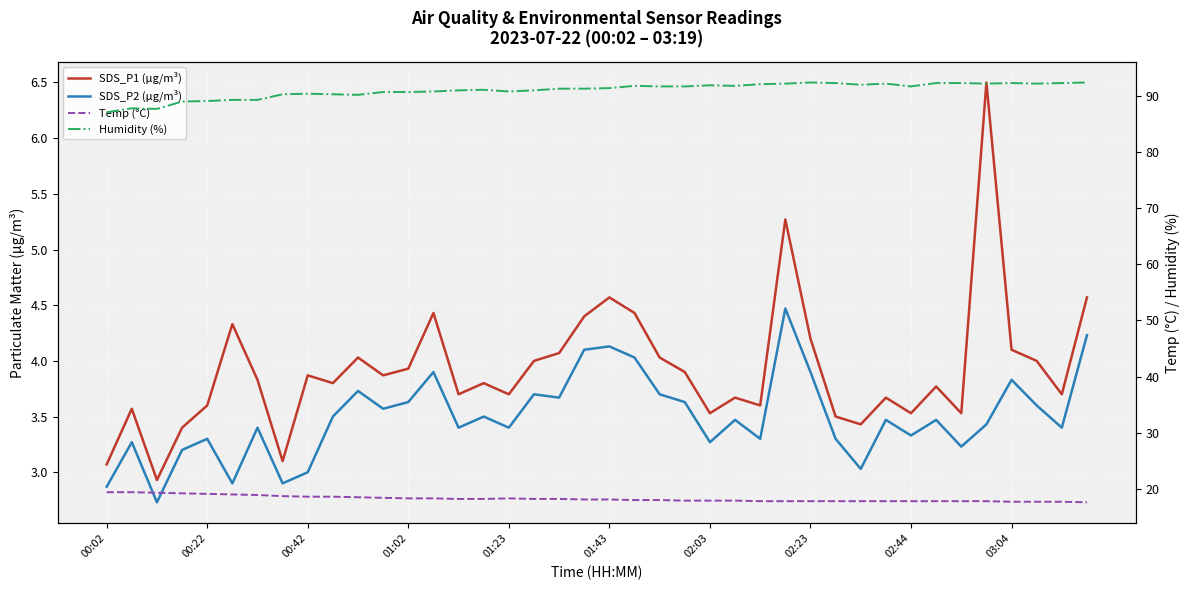

True or false: SDS_P1 (µg/m³) and Humidity (%) intersect in this chart.

False